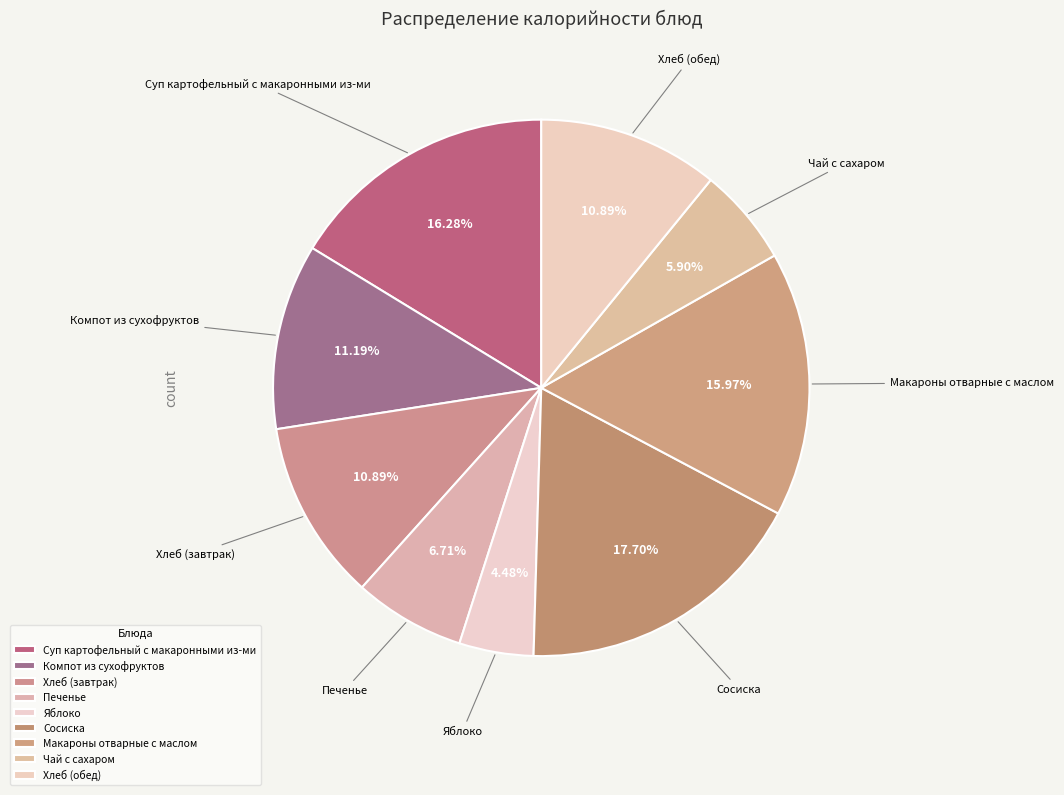

Count the number of slices in the pie.

9